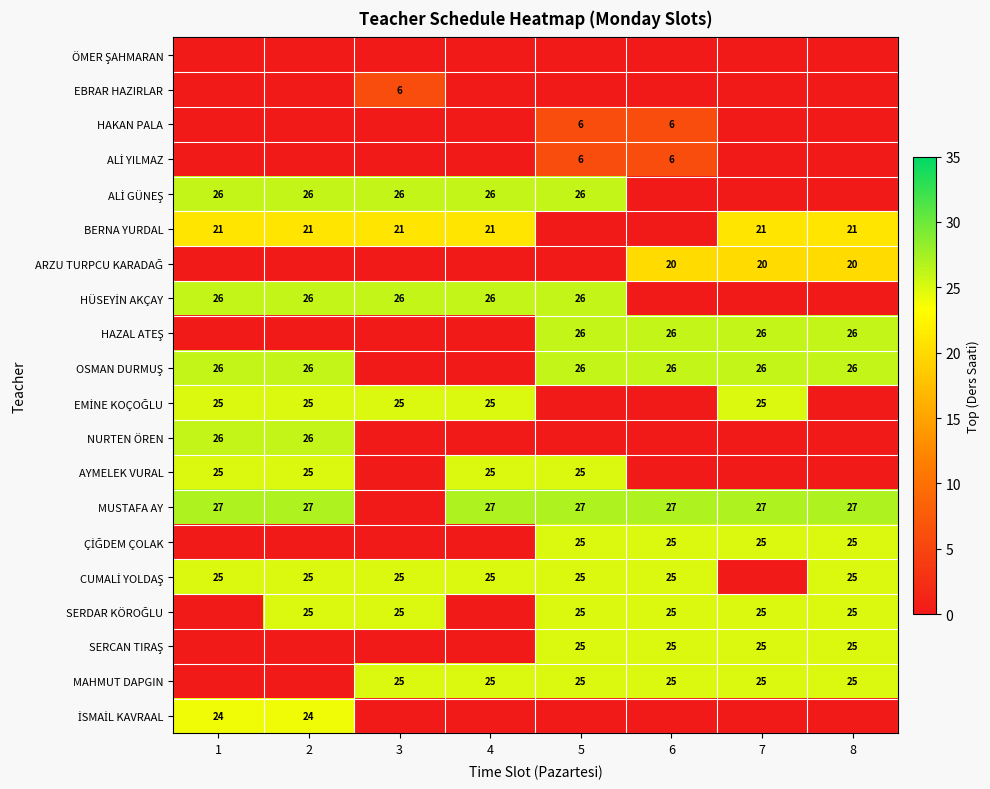

Is it true that MAHMUT DAPGIN equals 37 at 6?

False